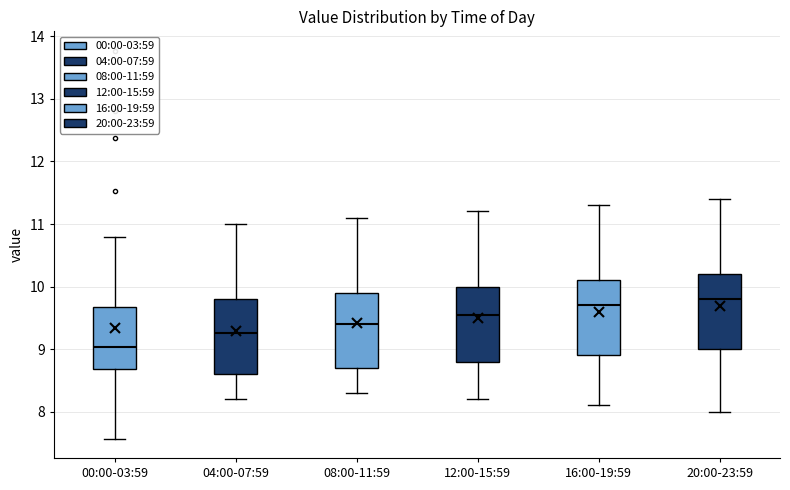

Reading left to right, transcribe this box plot: for each box, give where its median line is, the range the box spans, and where its two whiskers end, as read against the y-axis. The values are not printed on the chart, so give them approximately, as read against the axis.

00:00-03:59: median 9.0, box 8.7 to 9.7, whiskers 7.6 to 10.8
04:00-07:59: median 9.3, box 8.6 to 9.8, whiskers 8.2 to 11.0
08:00-11:59: median 9.4, box 8.7 to 9.9, whiskers 8.3 to 11.1
12:00-15:59: median 9.6, box 8.8 to 10.0, whiskers 8.2 to 11.2
16:00-19:59: median 9.7, box 8.9 to 10.1, whiskers 8.1 to 11.3
20:00-23:59: median 9.8, box 9.0 to 10.2, whiskers 8.0 to 11.4